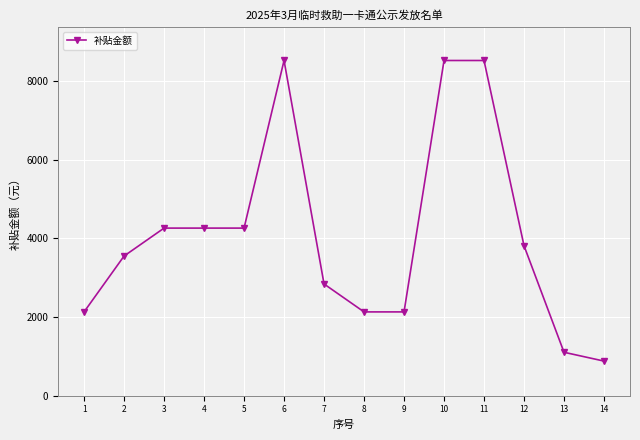

What is the change in value from 5 to 6?

+4260